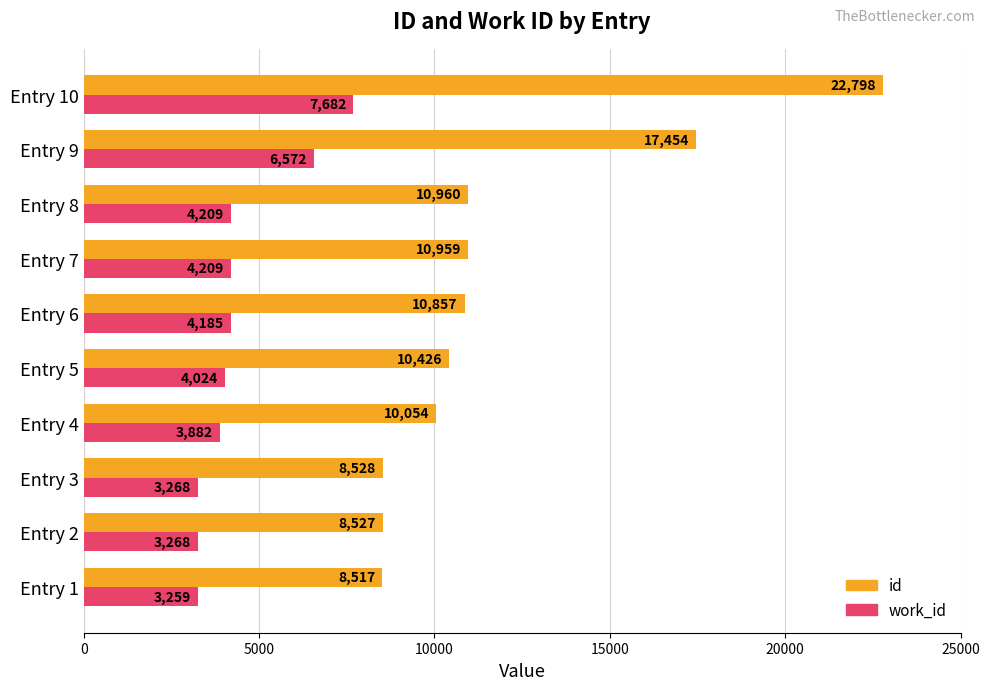

What is the maximum value for id?

22798